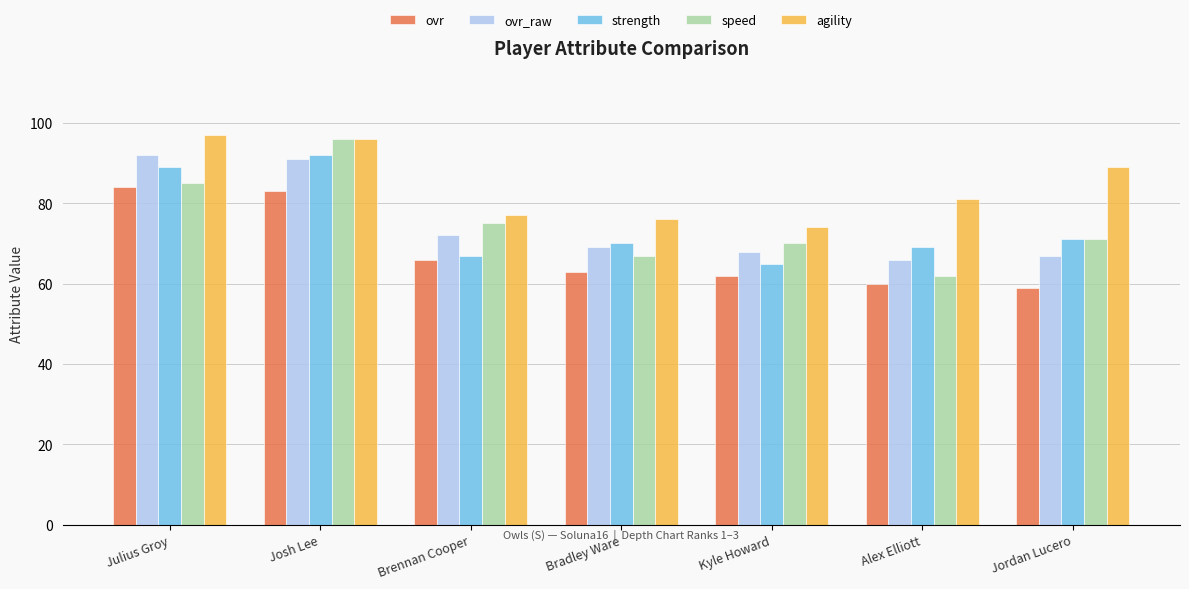

Is it true that strength equals 67 at Brennan Cooper?

True